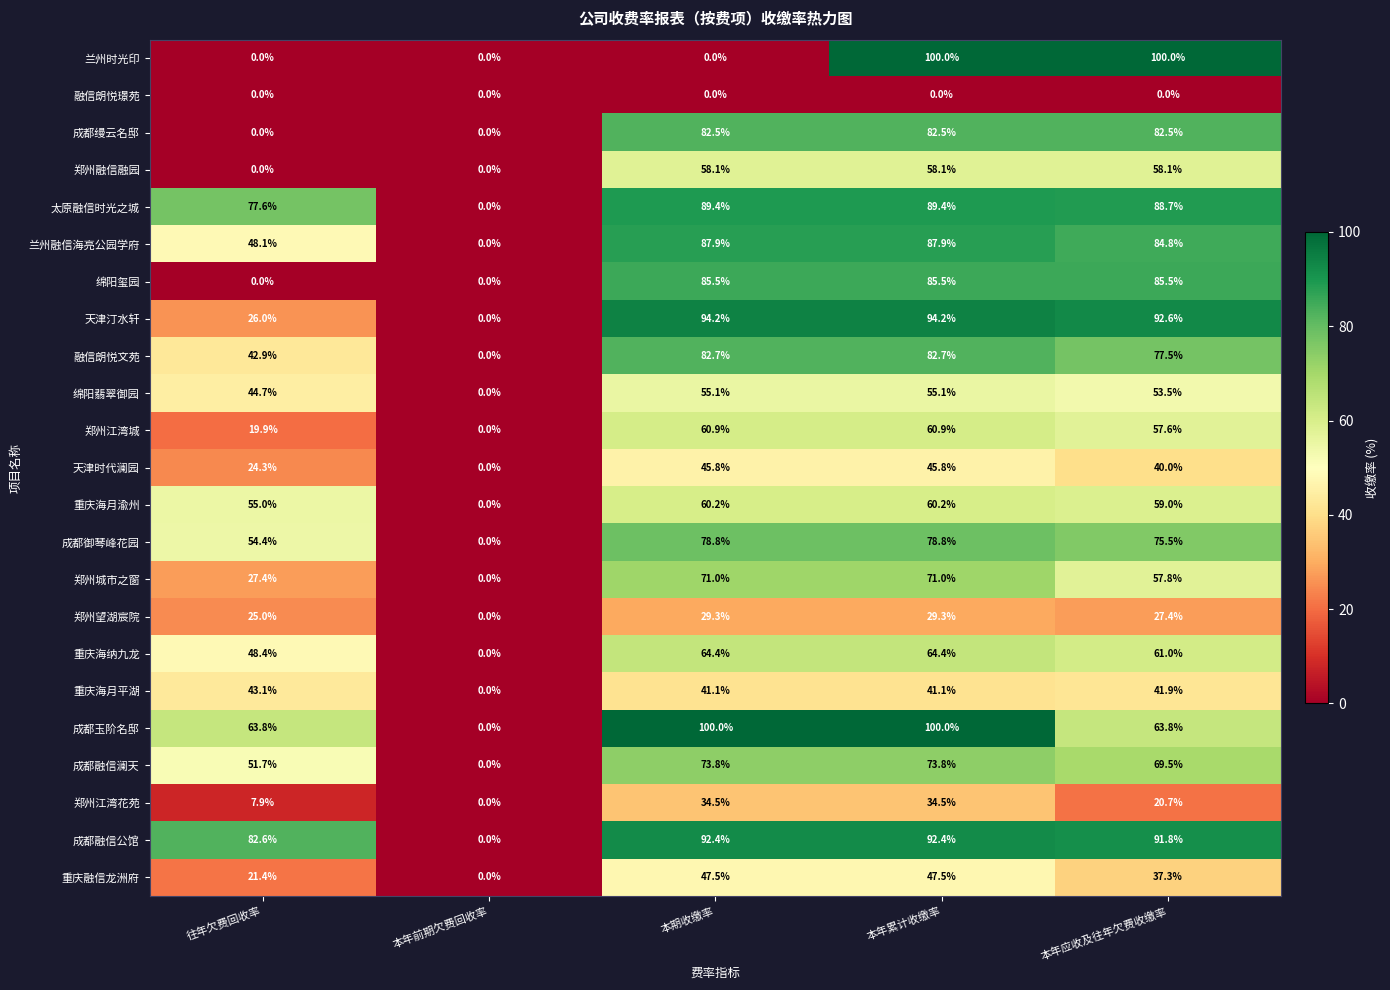

What is the spread (max minus min) of values at 本期收缴率?

100.0